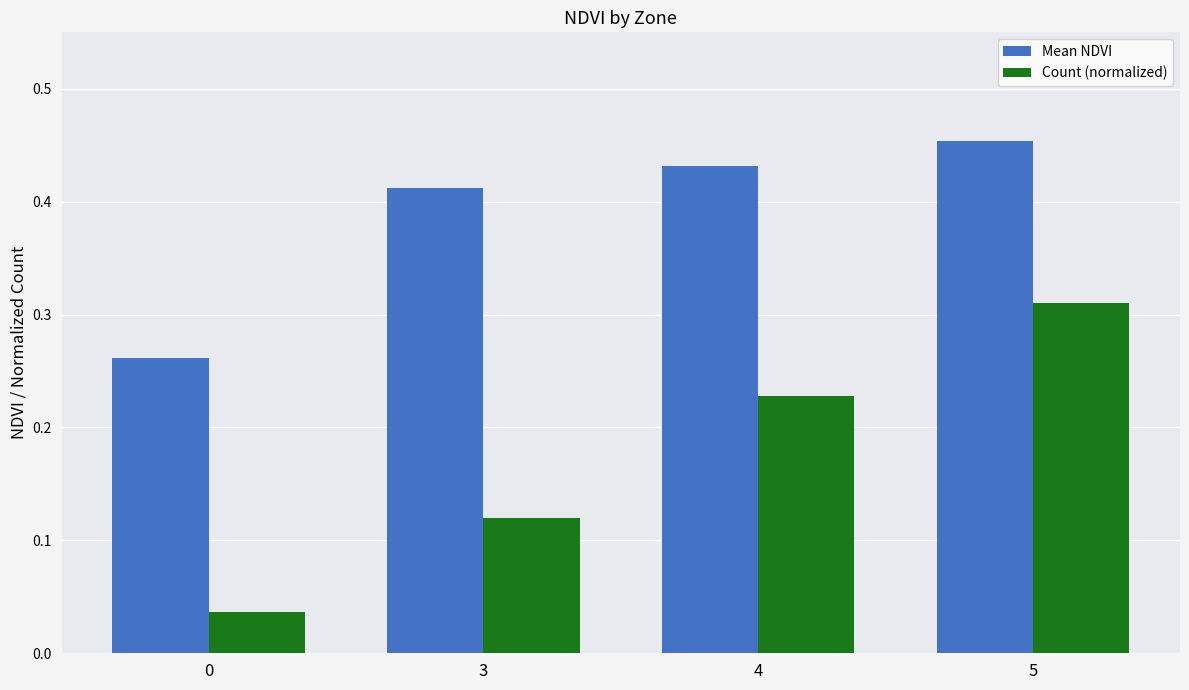

Is it true that Mean NDVI equals 0.1 at 5?

False